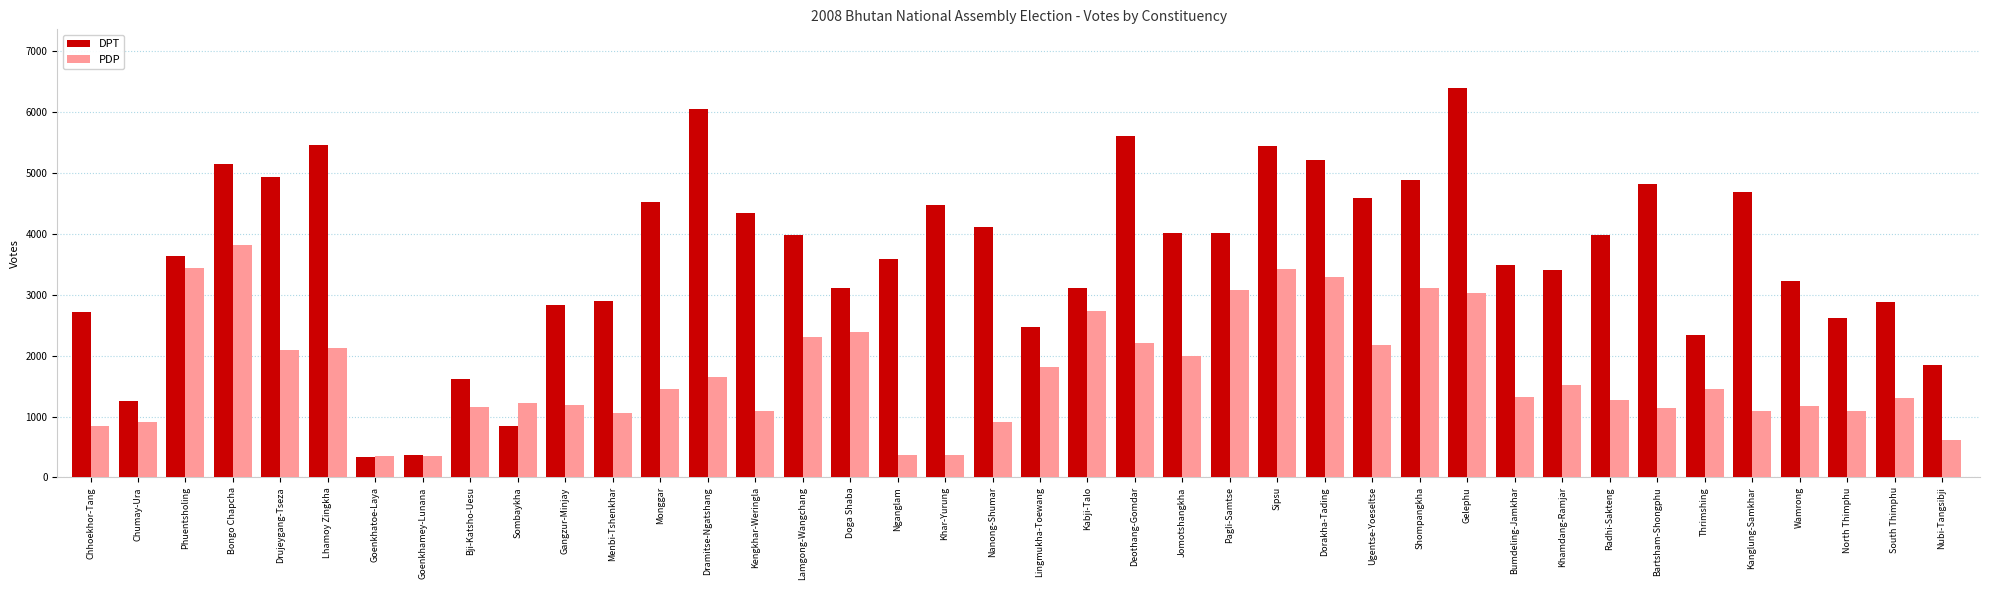

List the series in order of their peak value, highest first.

DPT, PDP